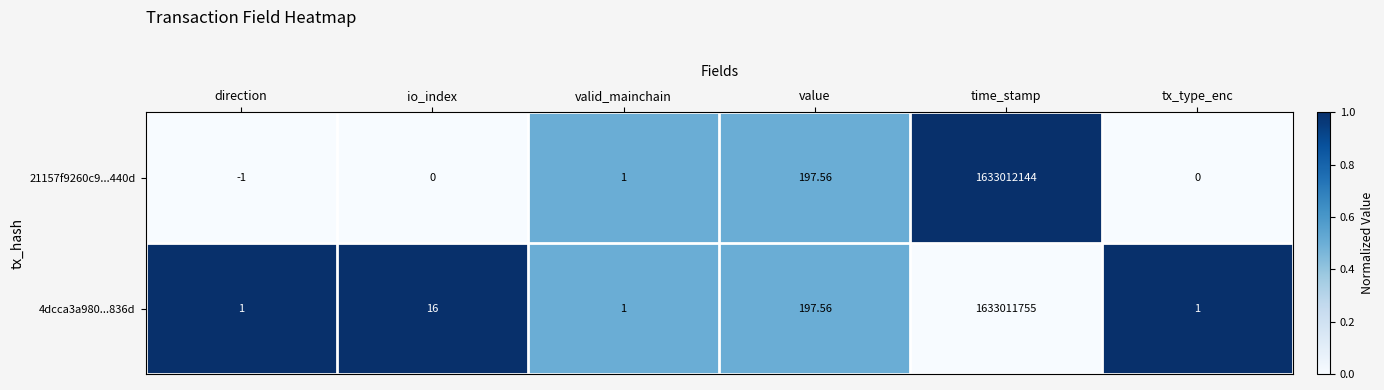

At which category does the chart reach its peak across all series?

time_stamp